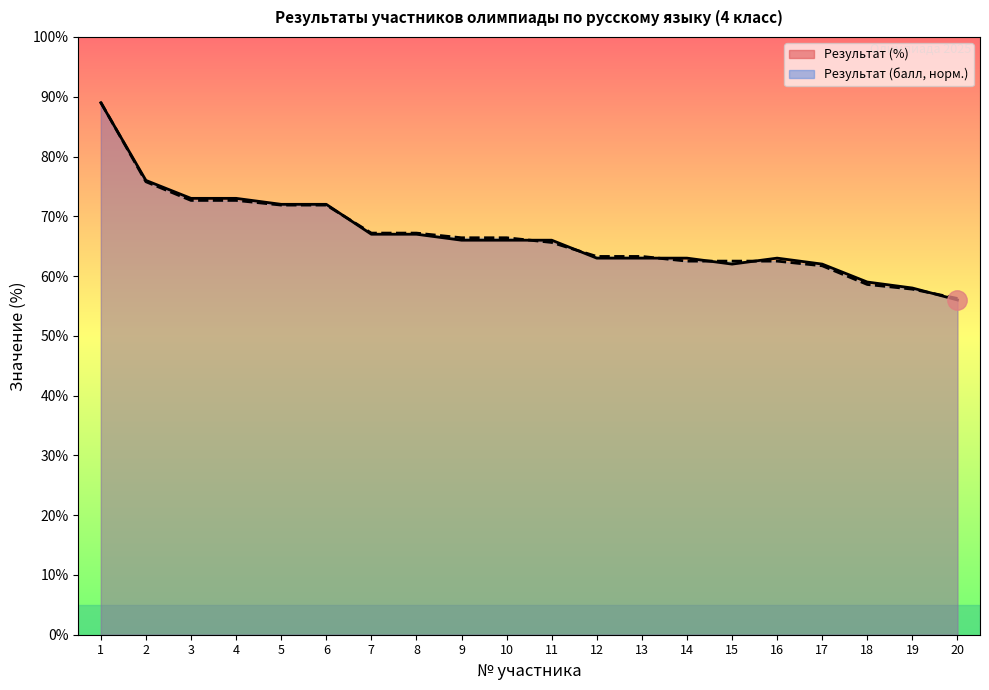

What is the approximate value of Результат (балл) at 5?

71.9